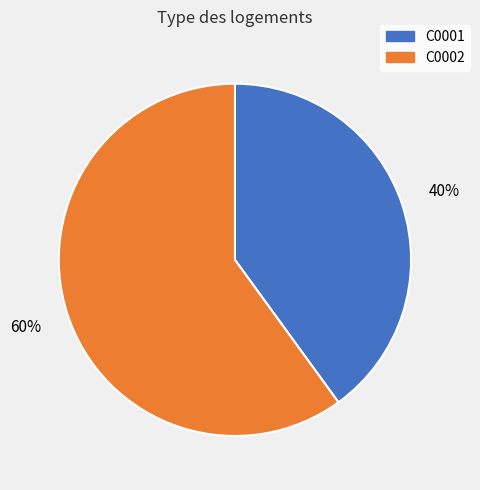

What is the smallest slice in the pie chart?

C0001